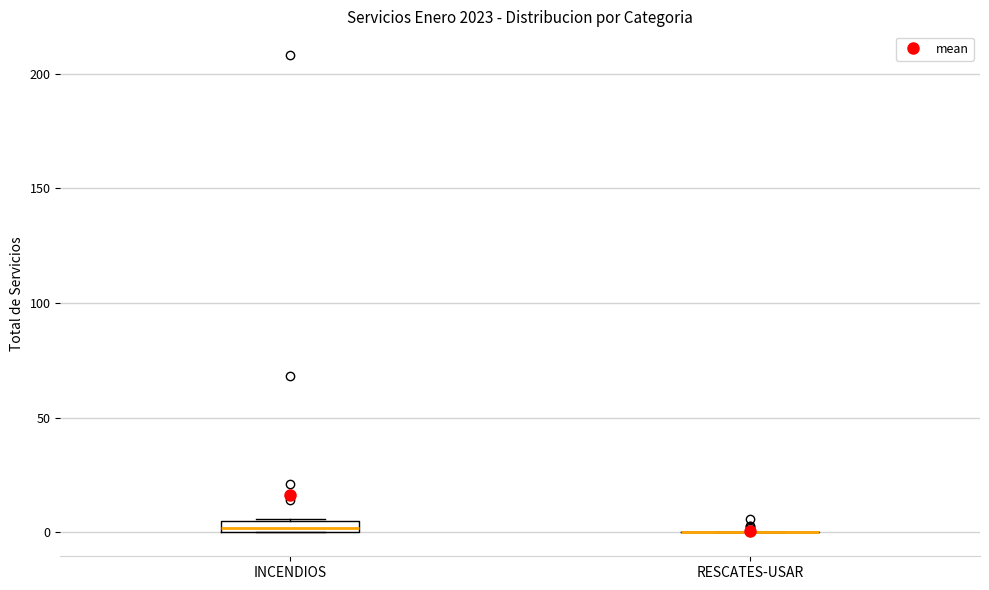

Which box is the tallest, from its lower edge to its upper edge?

INCENDIOS